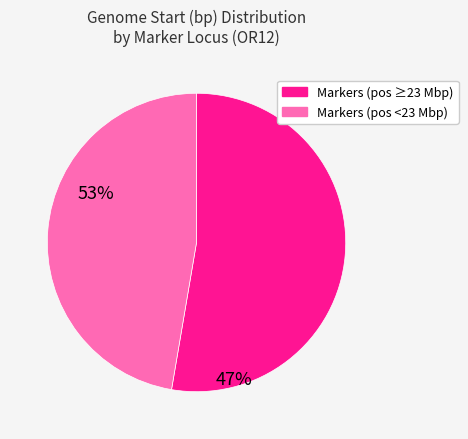

Does any single category account for the majority?

Yes